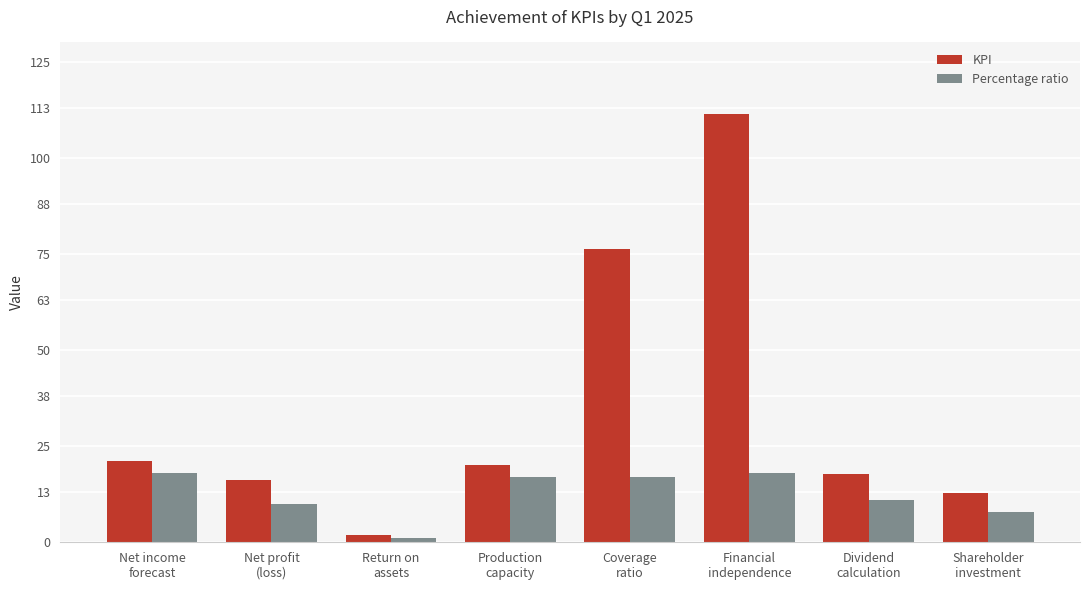

Reading right to left, transcribe all the data shown in this chart.

KPI: Shareholder
investment=12.9	Dividend
calculation=17.7	Financial
independence=111.5	Coverage
ratio=76.3	Production
capacity=20.0	Return on
assets=1.8	Net profit
(loss)=16.1	Net income
forecast=21.2
Percentage ratio: Shareholder
investment=8.0	Dividend
calculation=11.0	Financial
independence=18.0	Coverage
ratio=17.0	Production
capacity=17.0	Return on
assets=1.0	Net profit
(loss)=10.0	Net income
forecast=18.0